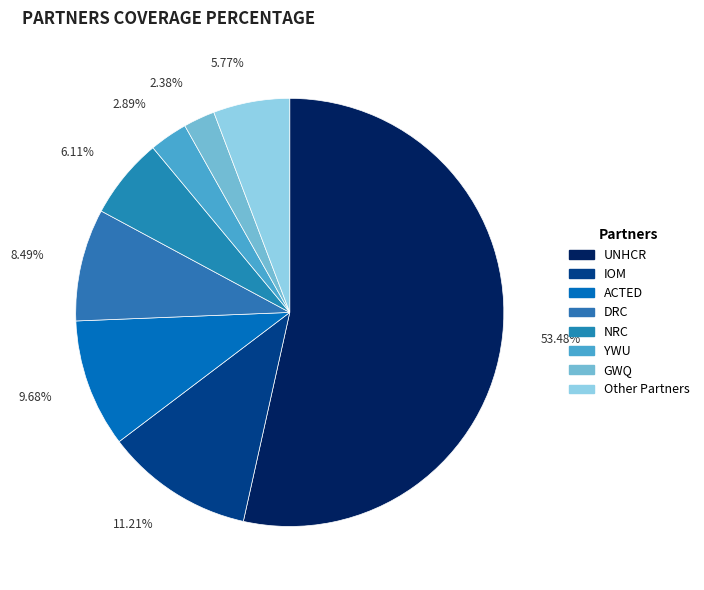

What percentage is the YWU slice, to the nearest percent?

3%